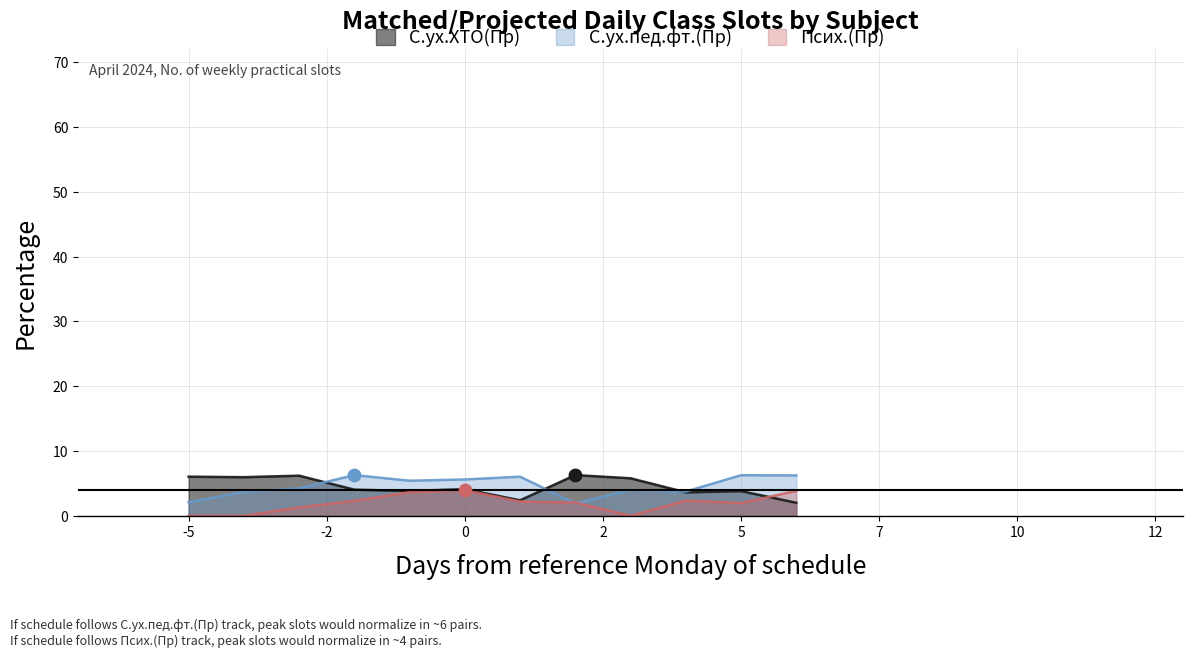

At how many categories does at least one series exceed 3?

12